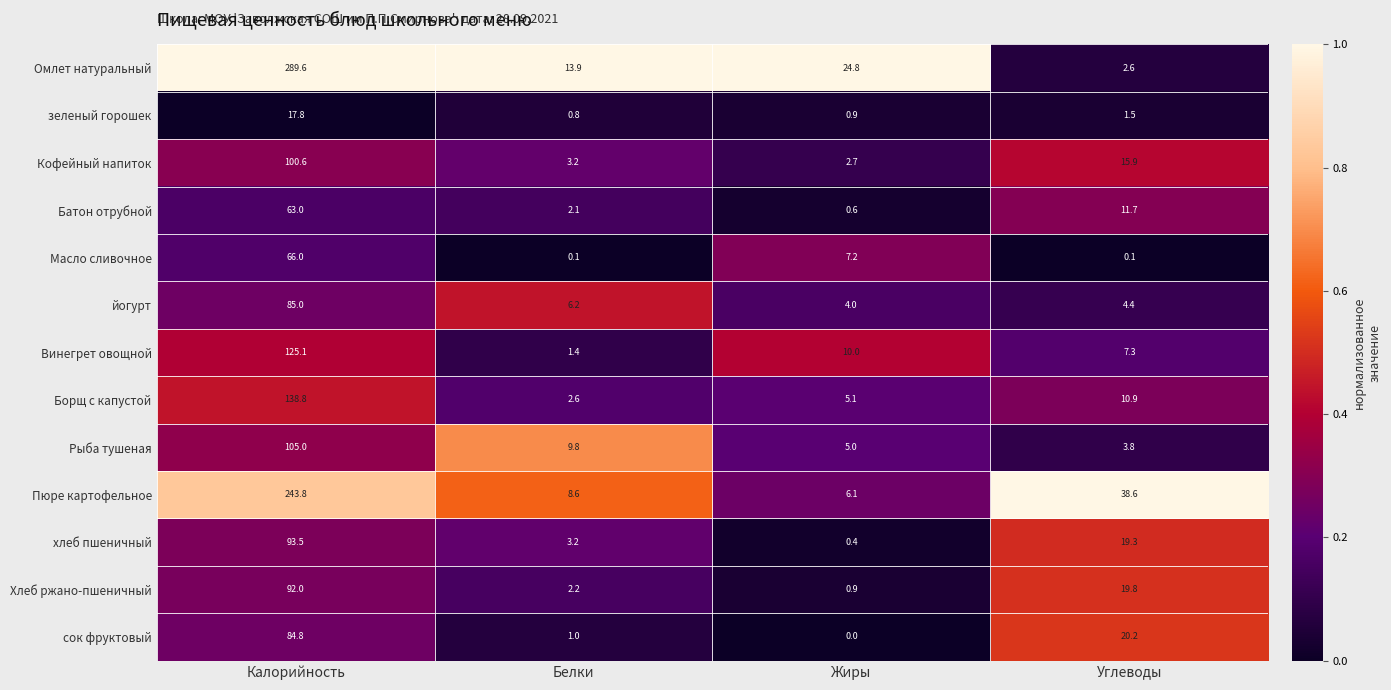

What is the maximum value shown in the chart?

289.6